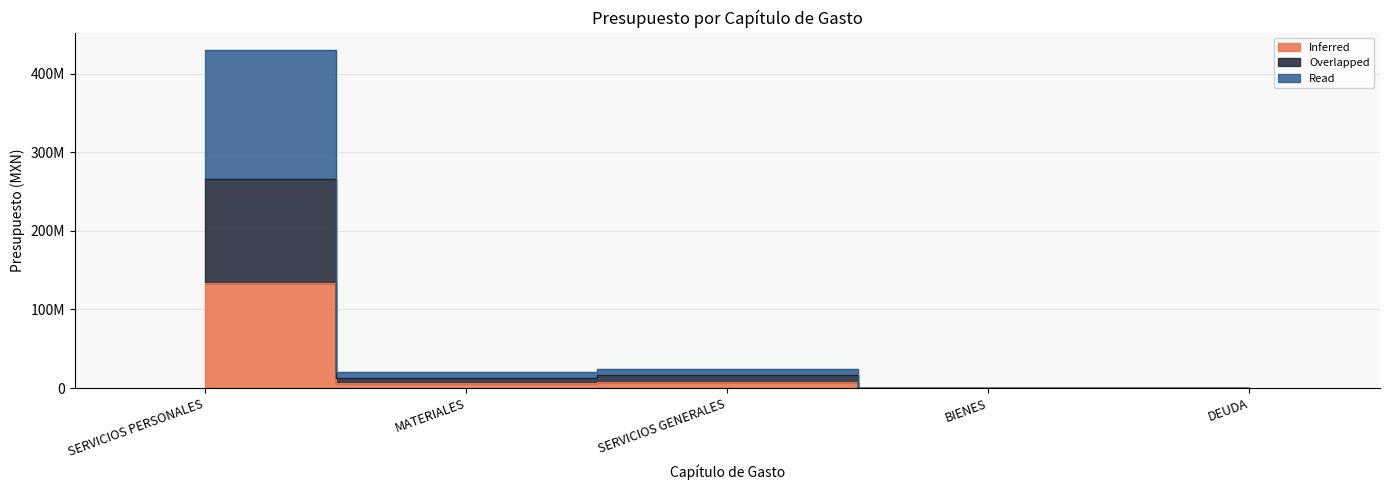

How many series are shown in this chart?

3